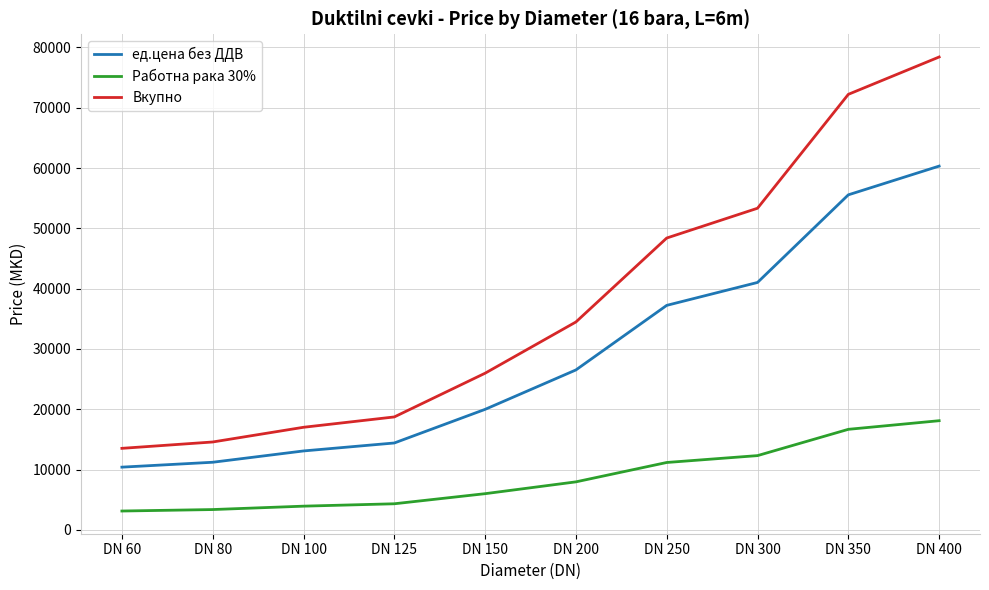

What is the difference between the highest and lowest values at DN 80?

11205.4